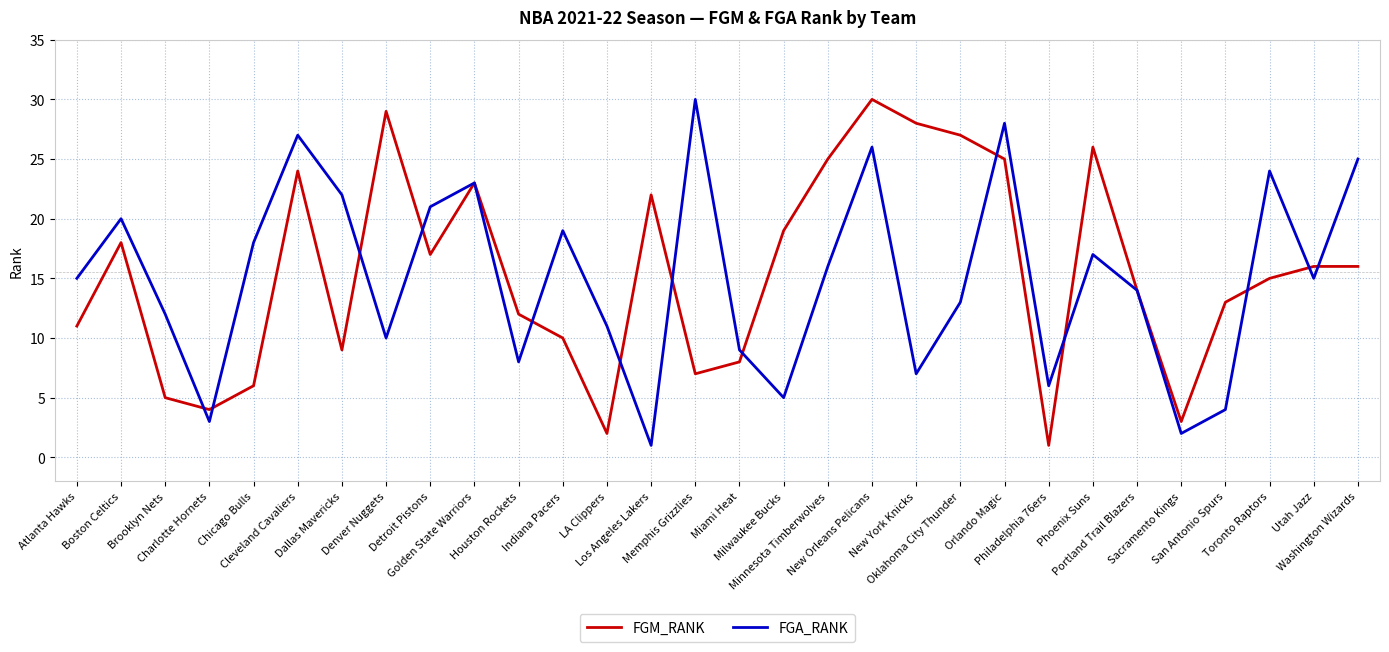

In FGM_RANK, how many points are lower than both neighbors (excluding endpoints)?

7